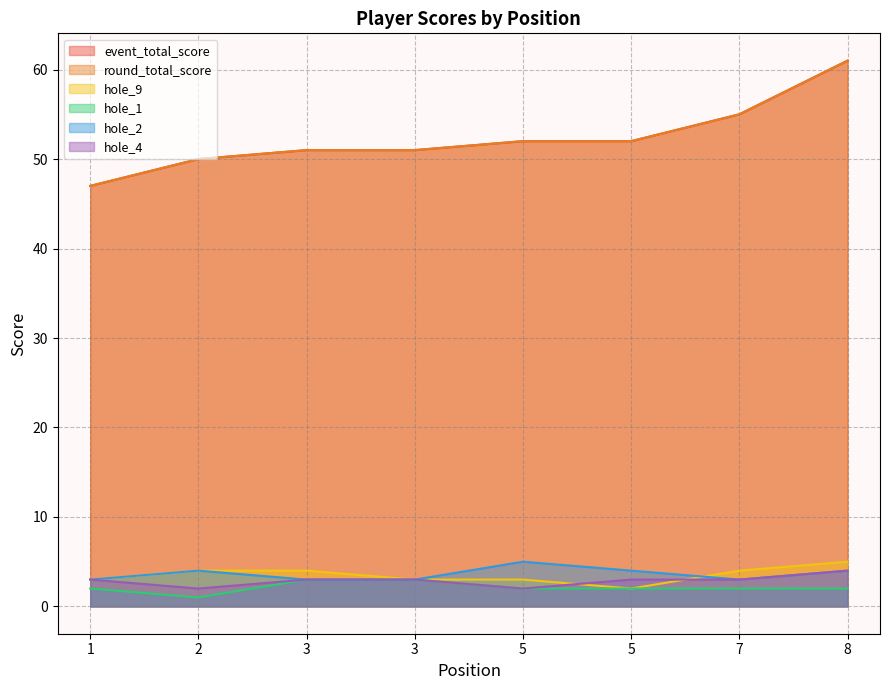

Does the chart have visible grid lines?

Yes